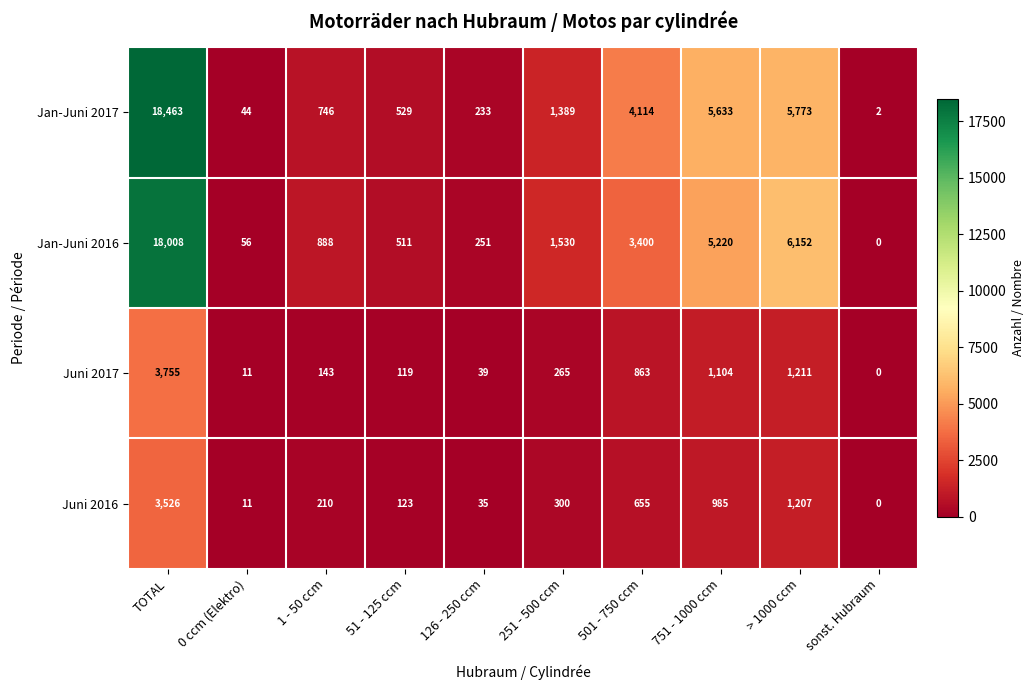

What is the average value of the Jan-Juni 2016 series?

3602